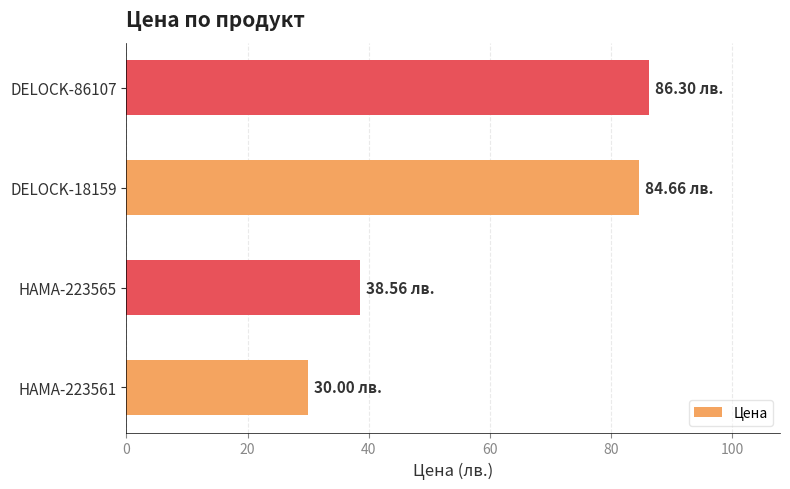

What is the change in value from HAMA-223561 to DELOCK-18159?

+54.7